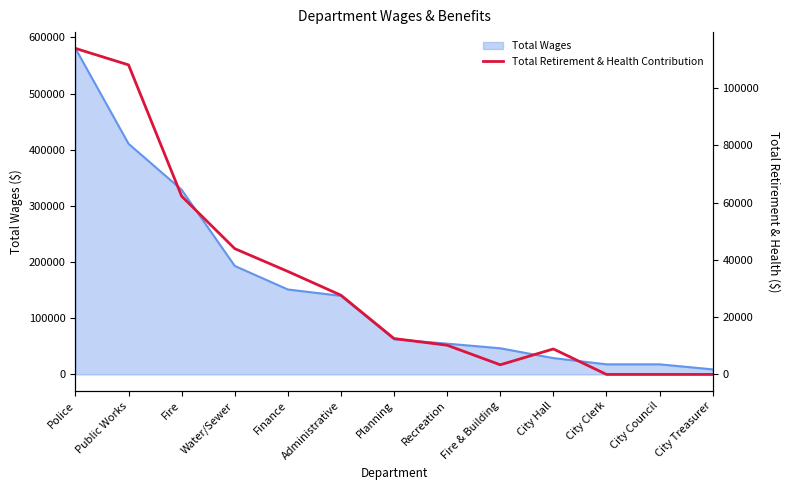

How many data points are less than 12541?

6